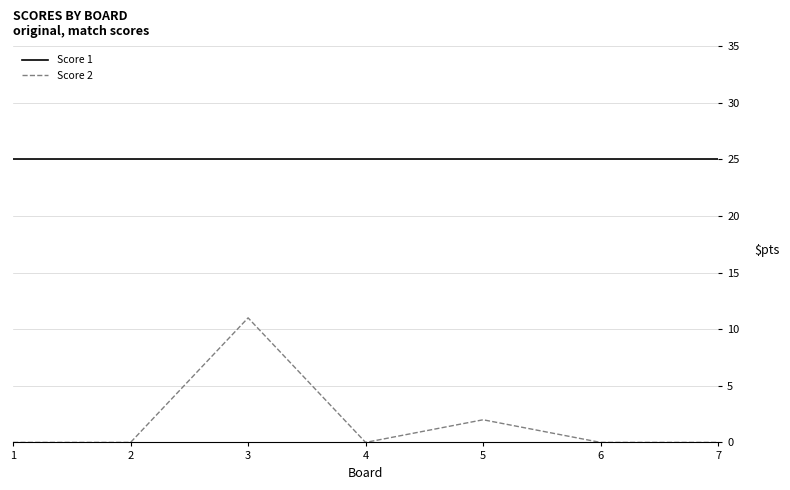

Reading left to right, what are all the values shown in this chart?

Score 1: 25	25	25	25	25	25	25
Score 2: 0	0	11	0	2	0	0